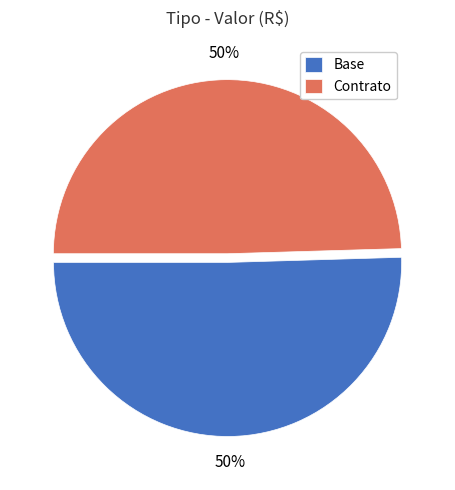

To the nearest percent, what percentage of the pie is Contrato?

50%